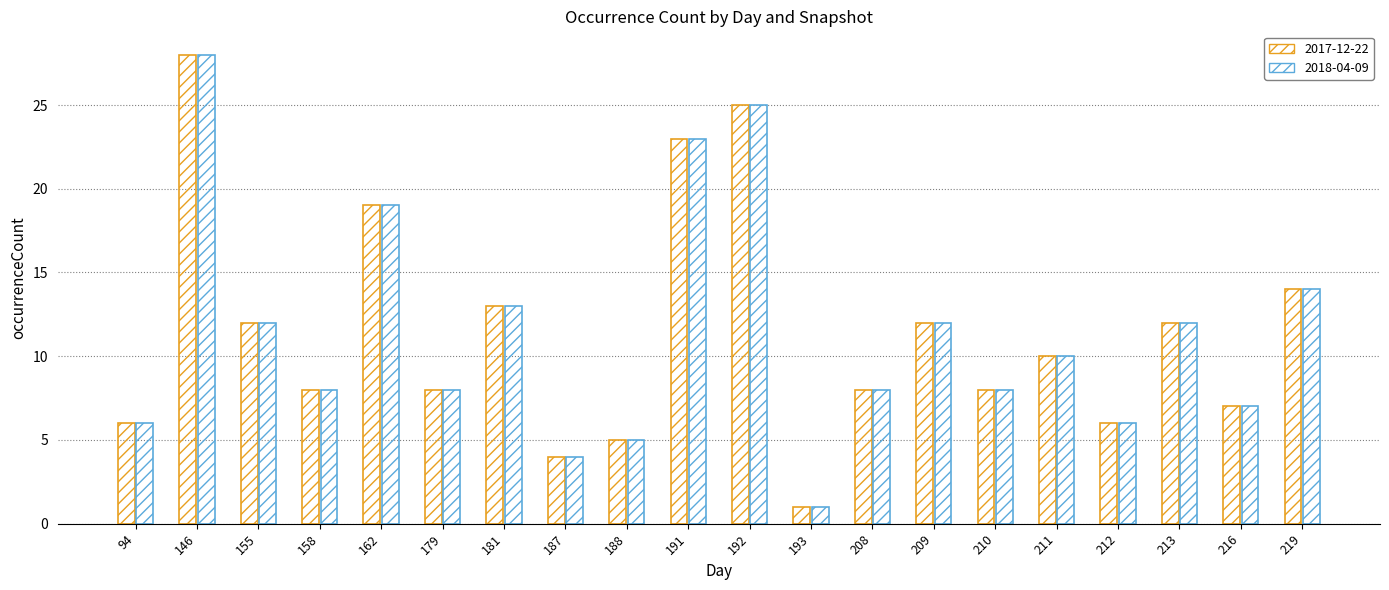

What is the total value across all series at 155?

24